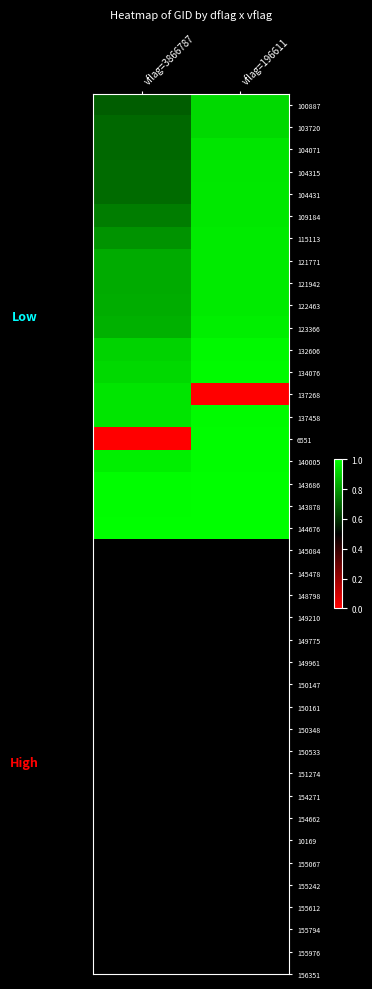

Reading right to left, list all the values displayed in this chart.

100887: vflag=196611=0.9	vflag=3866787=0.7
103720: vflag=196611=0.9	vflag=3866787=0.7
104071: vflag=196611=0.9	vflag=3866787=0.7
104315: vflag=196611=1.0	vflag=3866787=0.7
104431: vflag=196611=1.0	vflag=3866787=0.7
109184: vflag=196611=1.0	vflag=3866787=0.7
115113: vflag=196611=1.0	vflag=3866787=0.8
121771: vflag=196611=1.0	vflag=3866787=0.8
121942: vflag=196611=1.0	vflag=3866787=0.8
122463: vflag=196611=1.0	vflag=3866787=0.8
123366: vflag=196611=1.0	vflag=3866787=0.8
132606: vflag=196611=1.0	vflag=3866787=0.9
134076: vflag=196611=1.0	vflag=3866787=0.9
137268: vflag=196611=0.0	vflag=3866787=0.9
137458: vflag=196611=1.0	vflag=3866787=0.9
6551: vflag=196611=1.0	vflag=3866787=0.0
140005: vflag=196611=1.0	vflag=3866787=1.0
143686: vflag=196611=1.0	vflag=3866787=1.0
143878: vflag=196611=1.0	vflag=3866787=1.0
144676: vflag=196611=1.0	vflag=3866787=1.0